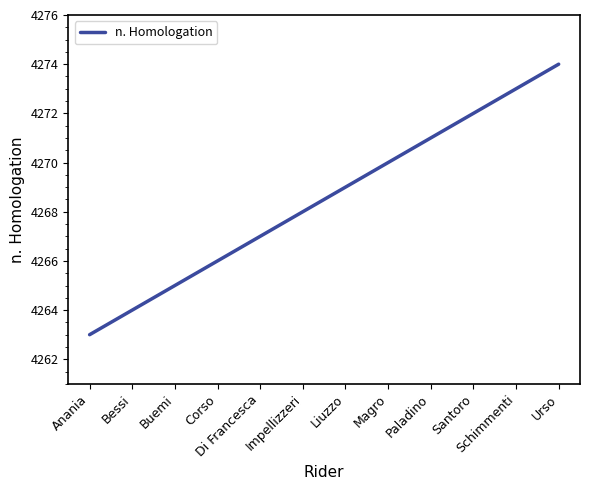

Approximately how many times larger is the value at Urso compared to Buemi?

1.0